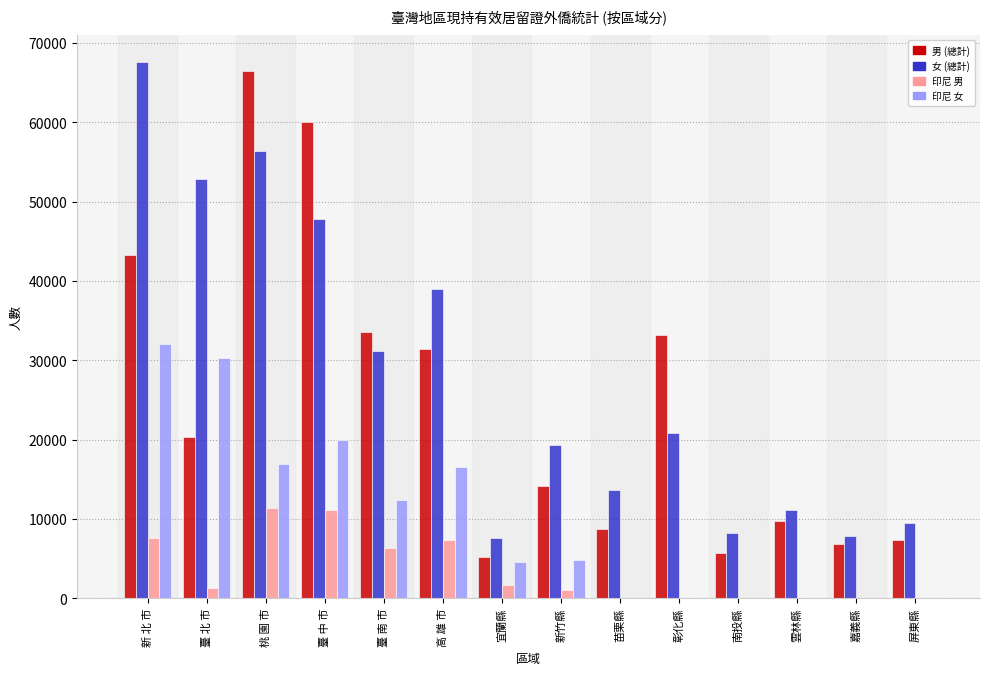

What is the total value across all series at 嘉義縣?

14614